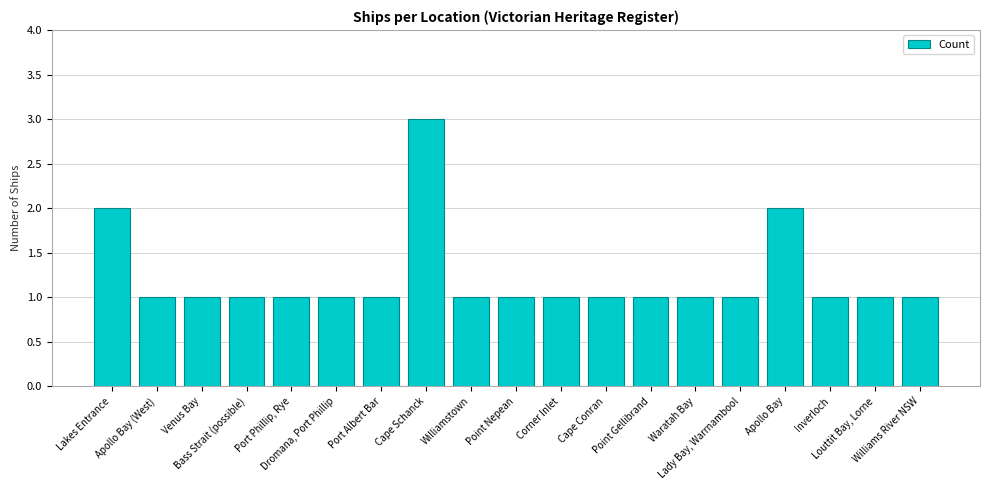

What is the sum of all values?

23